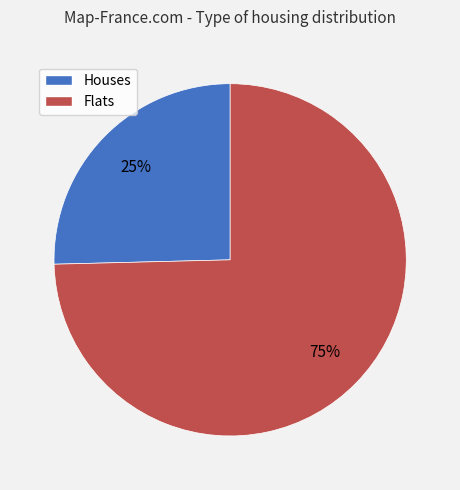

Is it true that Flats is 75% of the pie?

True